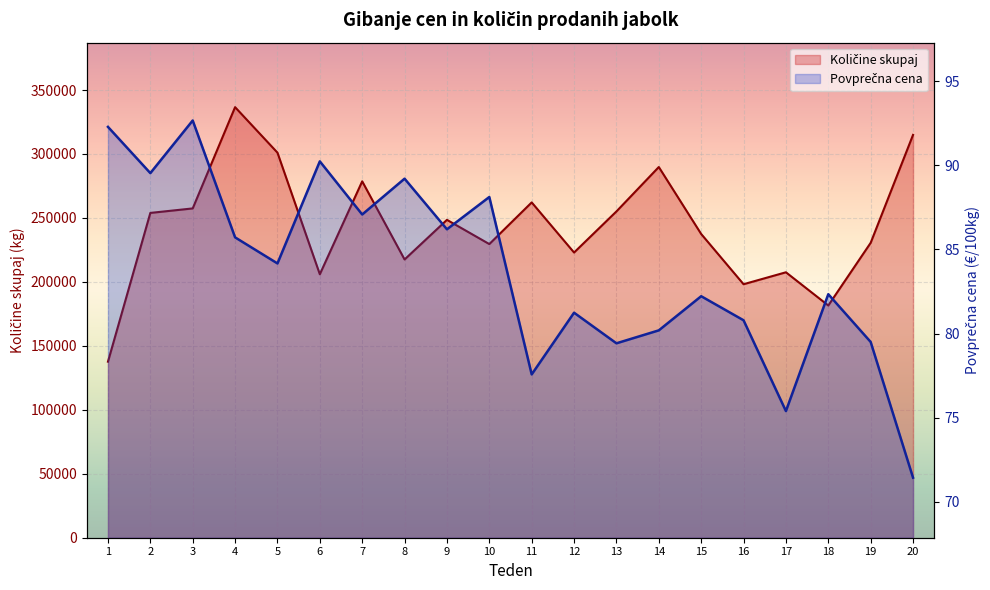

In Povprečna cena, how many points are higher than both neighbors (excluding endpoints)?

7